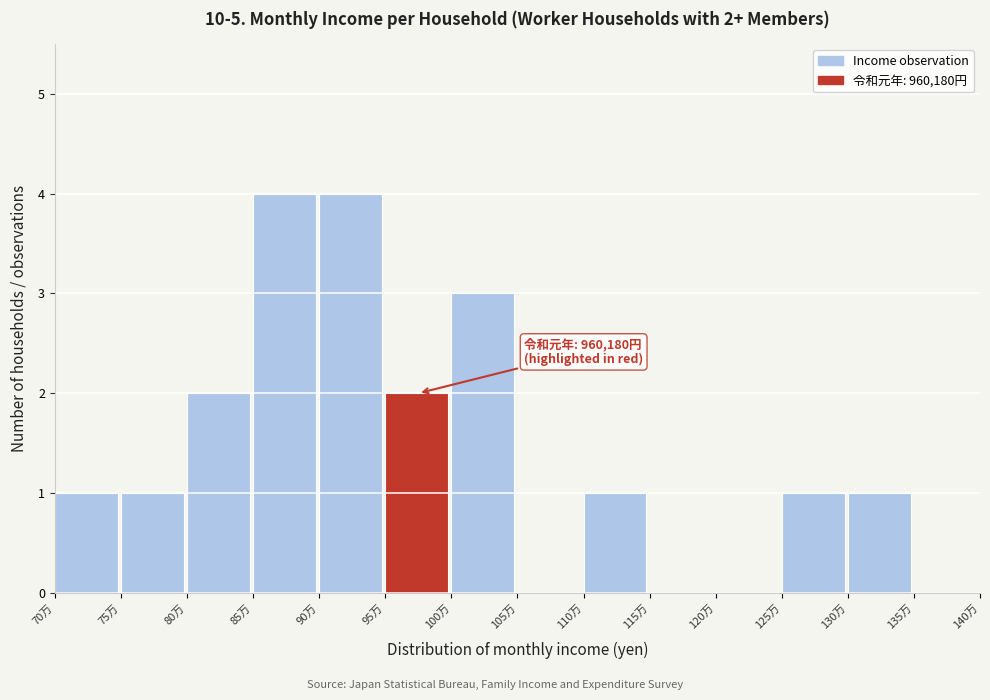

Reading right to left, what are all the values shown in this chart?

135万=0	130万=1	125万=1	120万=0	115万=0	110万=1	105万=0	100万=3	95万=2	90万=4	85万=4	80万=2	75万=1	70万=1